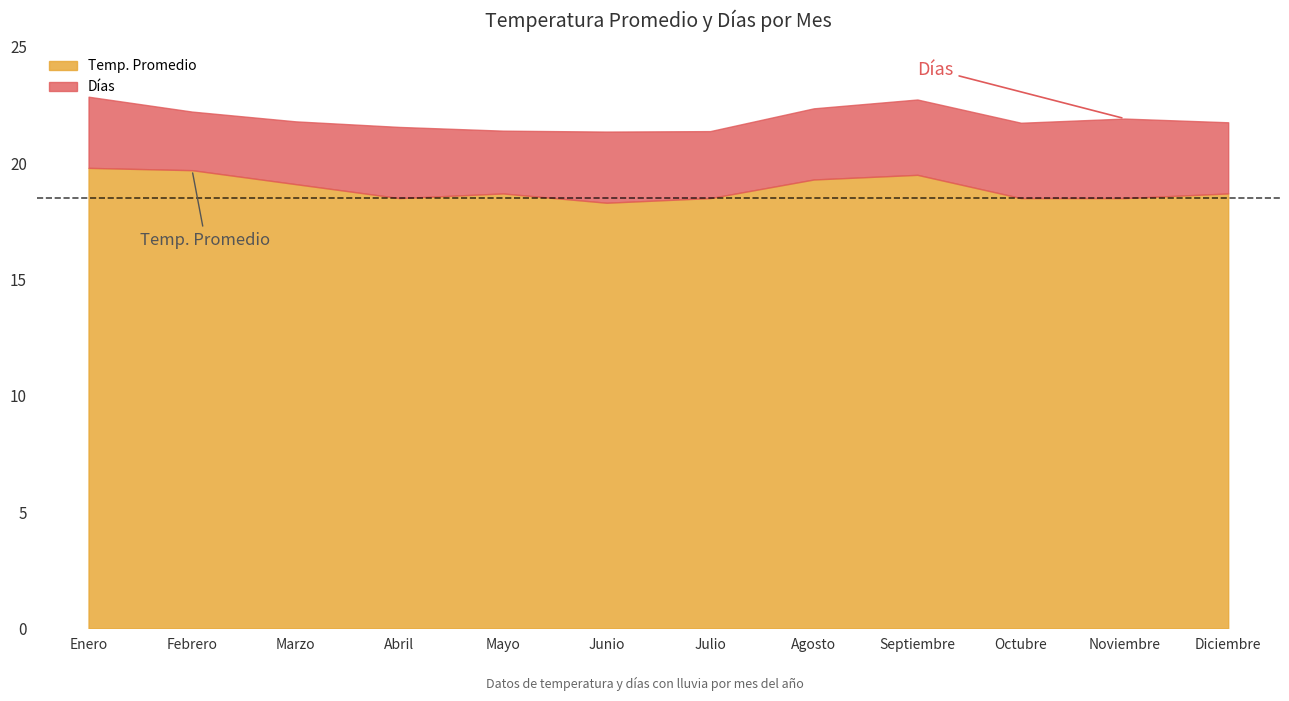

Which label corresponds to the largest value in the chart?

Enero